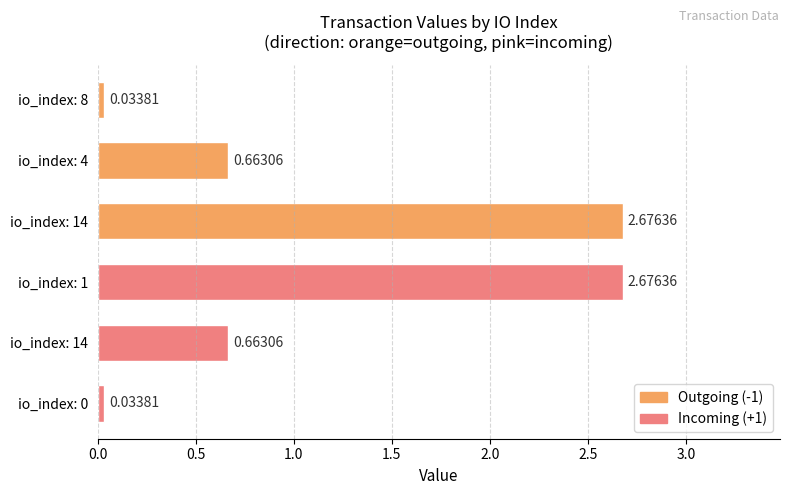

How many distinct data groups are displayed?

1